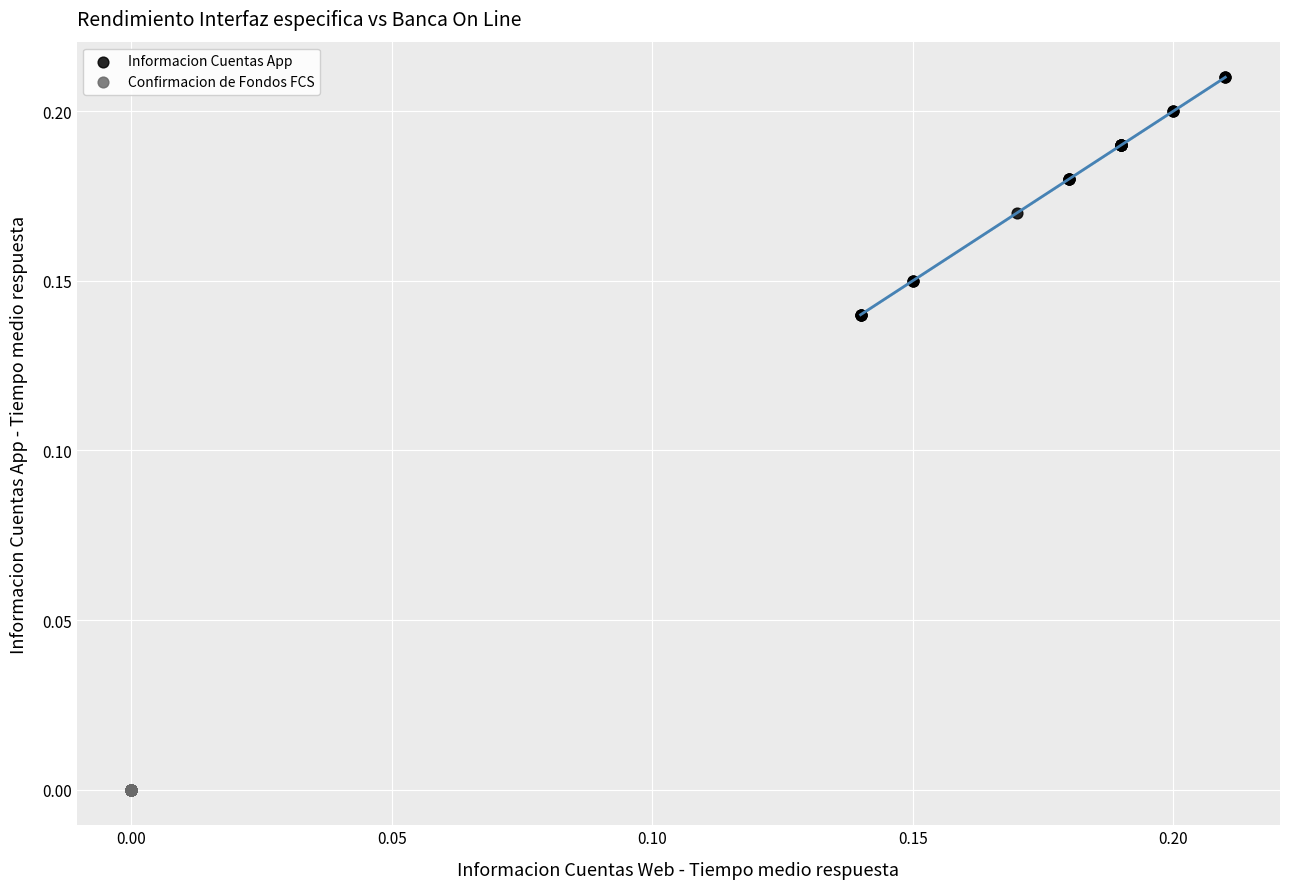

What are all the series names shown in the legend?

Informacion Cuentas App, Confirmacion de Fondos FCS